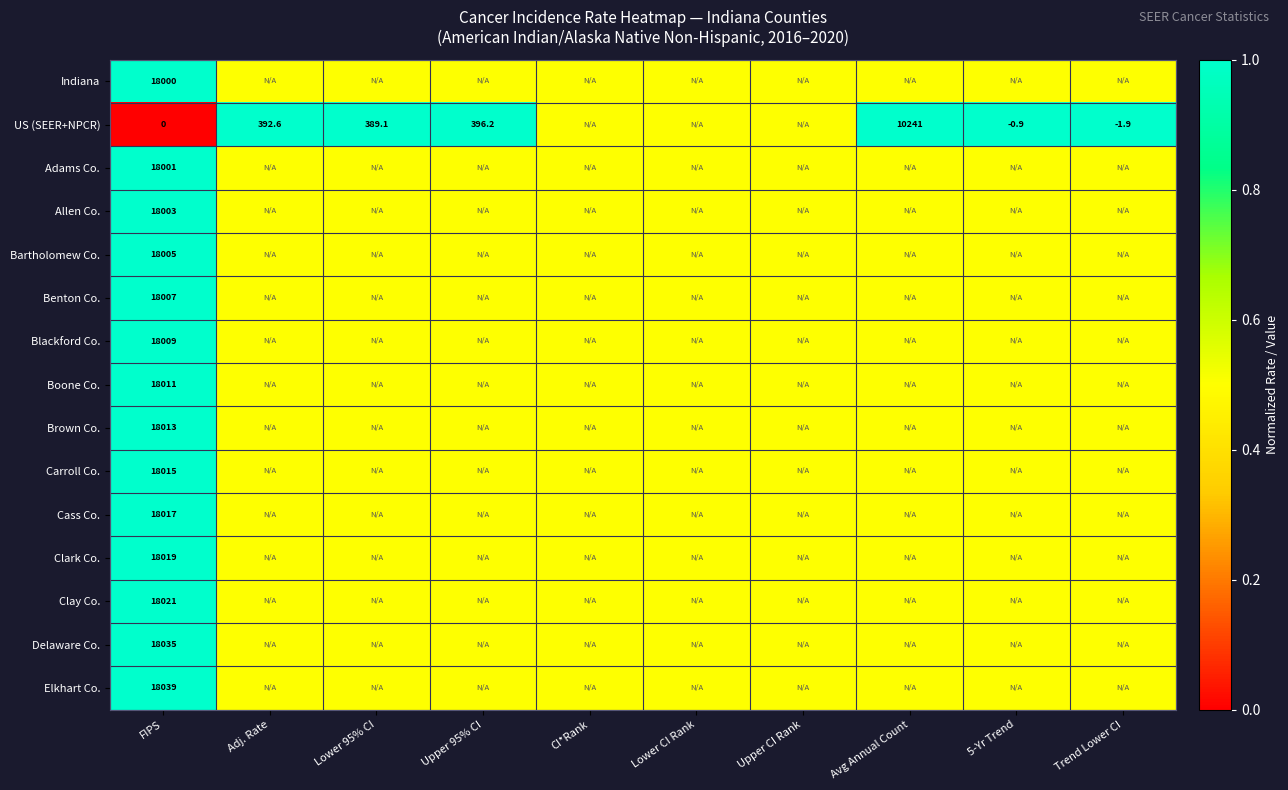

Count the number of categories in the chart.

10